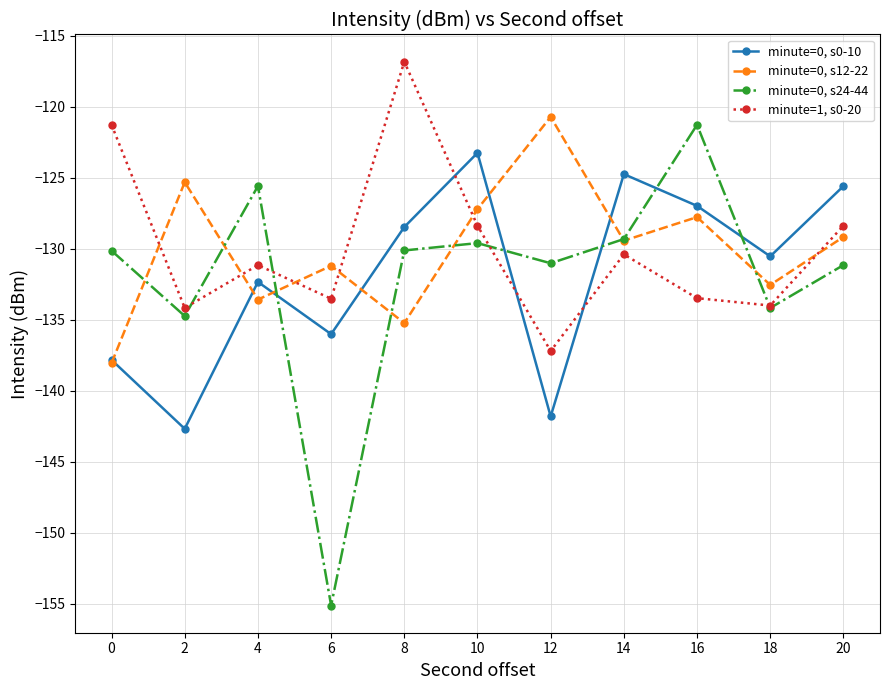

Rank the series at 4 from lowest to highest value.

minute=0, s12-22, minute=0, s0-10, minute=1, s0-20, minute=0, s24-44